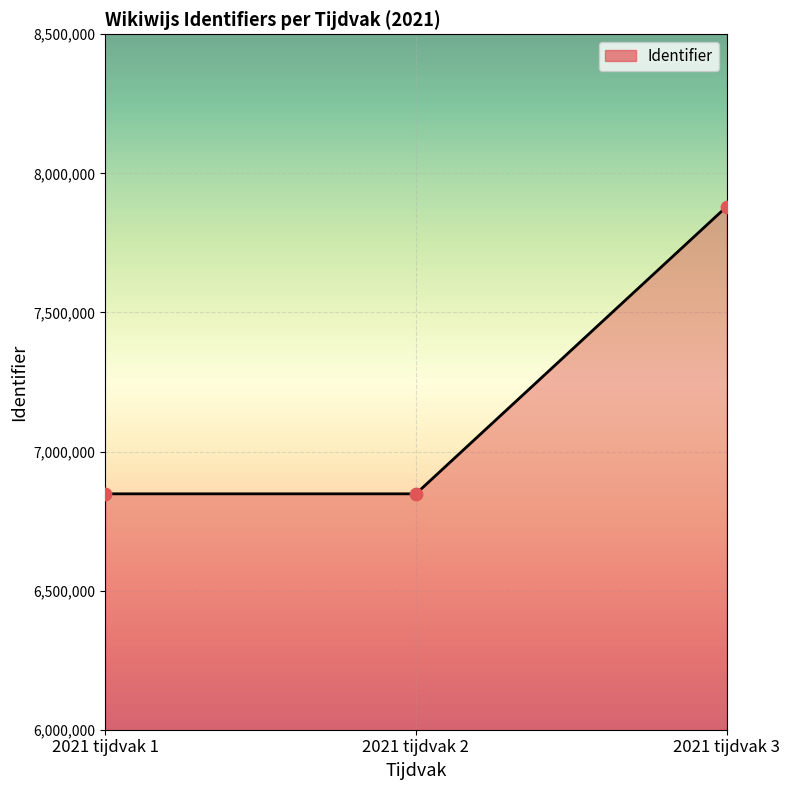

What is the ratio of the value at 2021 tijdvak 3 to the value at 2021 tijdvak 2?

1.2